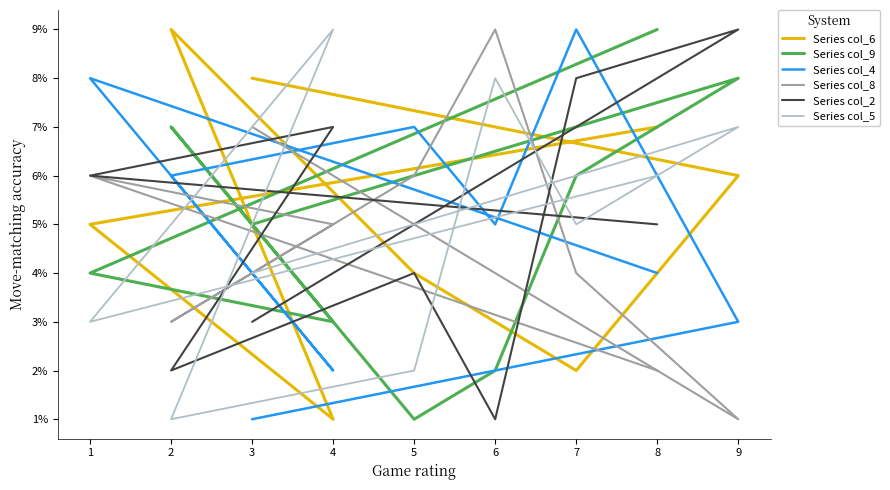

At which category does Series col_2 reach its first local peak?

9